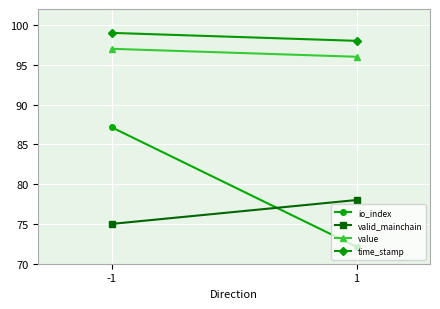

At which category is the sum across all series the highest?

-1